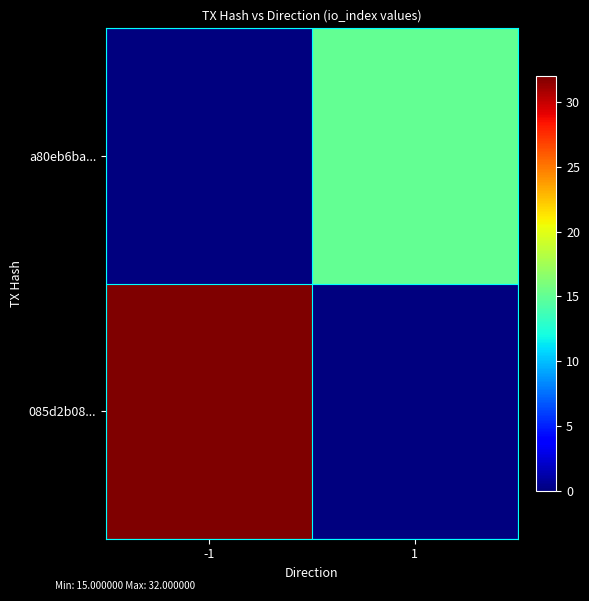

At 1, list the series in order from largest to smallest.

a80eb6ba..., 085d2b08...